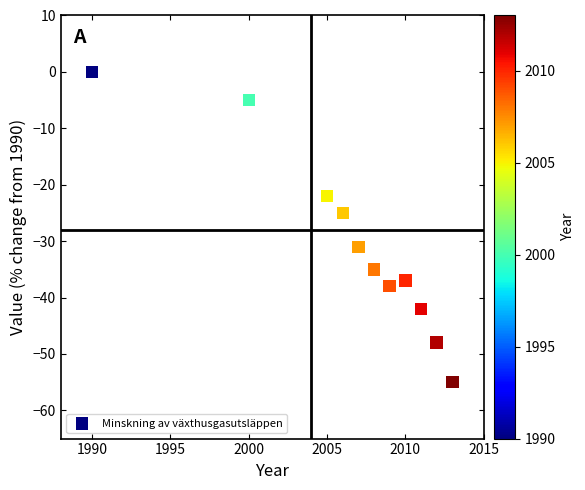

What is the range of X values (max minus min)?

23